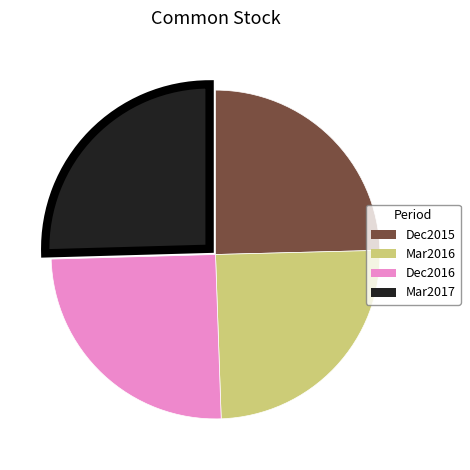

Approximately how many times larger is the value at Mar2017 compared to Dec2015?

1.0